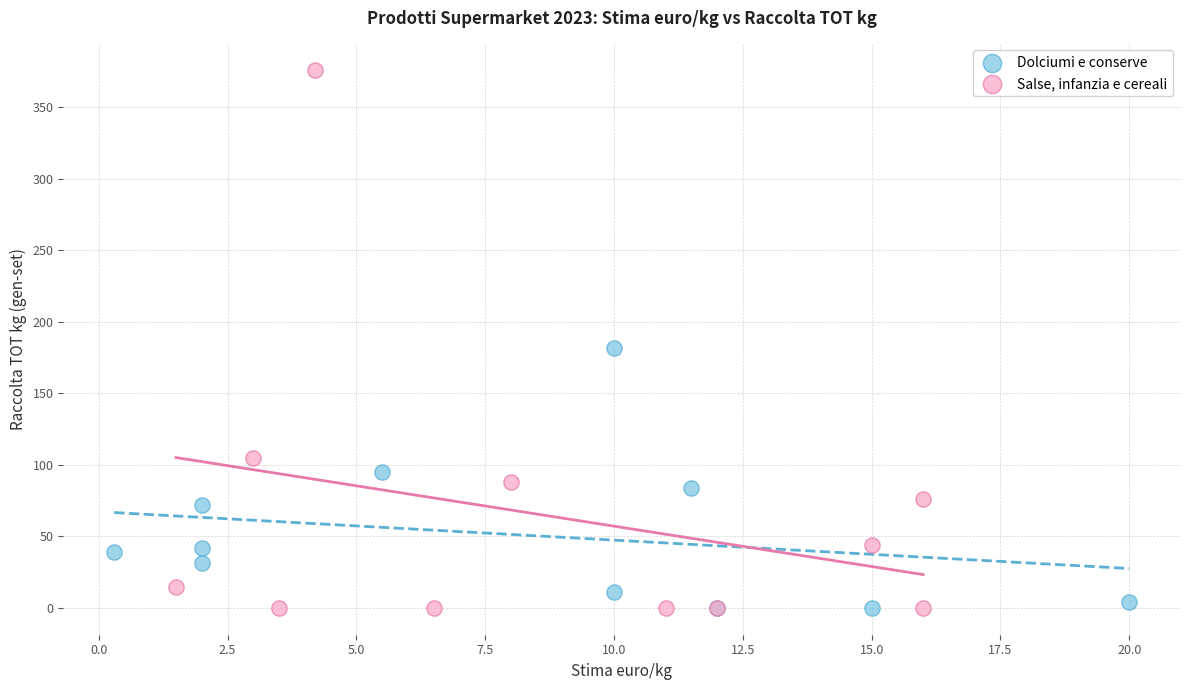

Which series contains the highest Y value?

Salse, infanzia e cereali